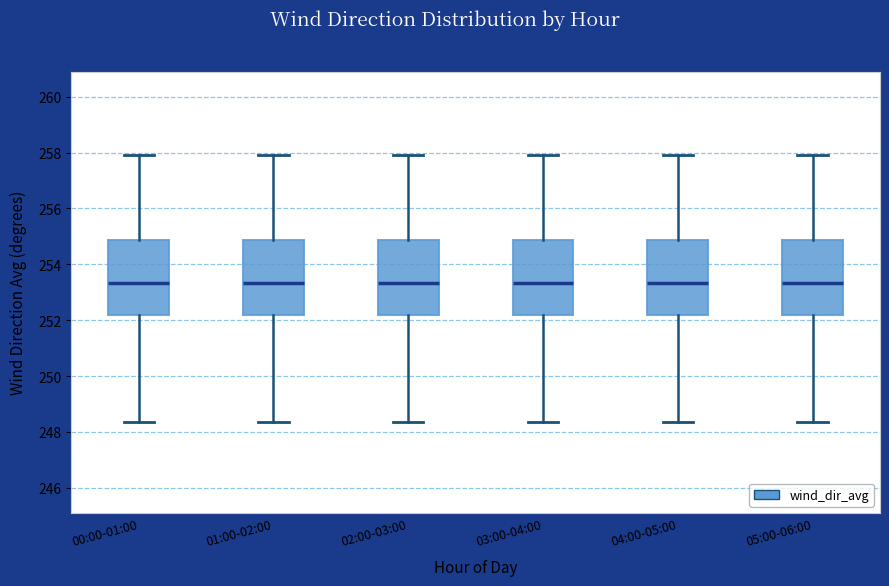

Reading left to right, read every box against the y-axis: the position of its median line, the range the box covers, and the ends of its whiskers. The values are not printed on the chart, so give them approximately, as read against the axis.

00:00-01:00: median 253.4, box 252.2 to 254.8, whiskers 248.4 to 257.8
01:00-02:00: median 253.4, box 252.2 to 254.8, whiskers 248.4 to 257.8
02:00-03:00: median 253.4, box 252.2 to 254.8, whiskers 248.4 to 257.8
03:00-04:00: median 253.4, box 252.2 to 254.8, whiskers 248.4 to 257.8
04:00-05:00: median 253.4, box 252.2 to 254.8, whiskers 248.4 to 257.8
05:00-06:00: median 253.4, box 252.2 to 254.8, whiskers 248.4 to 257.8